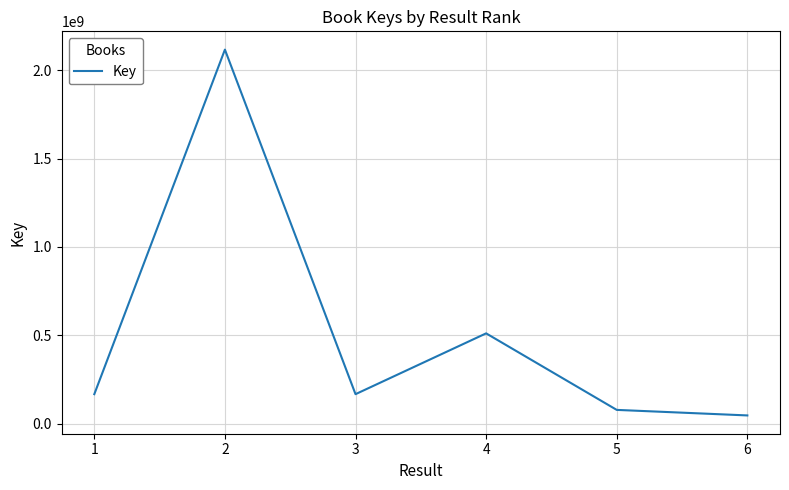

The chart shows a value of 166403030 at 1. True or false?

True